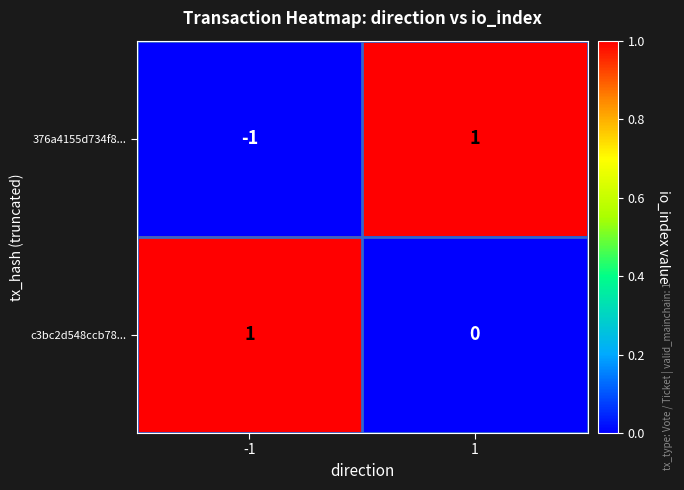

Which series changed the most between -1 and 1?

376a4155d734f8...